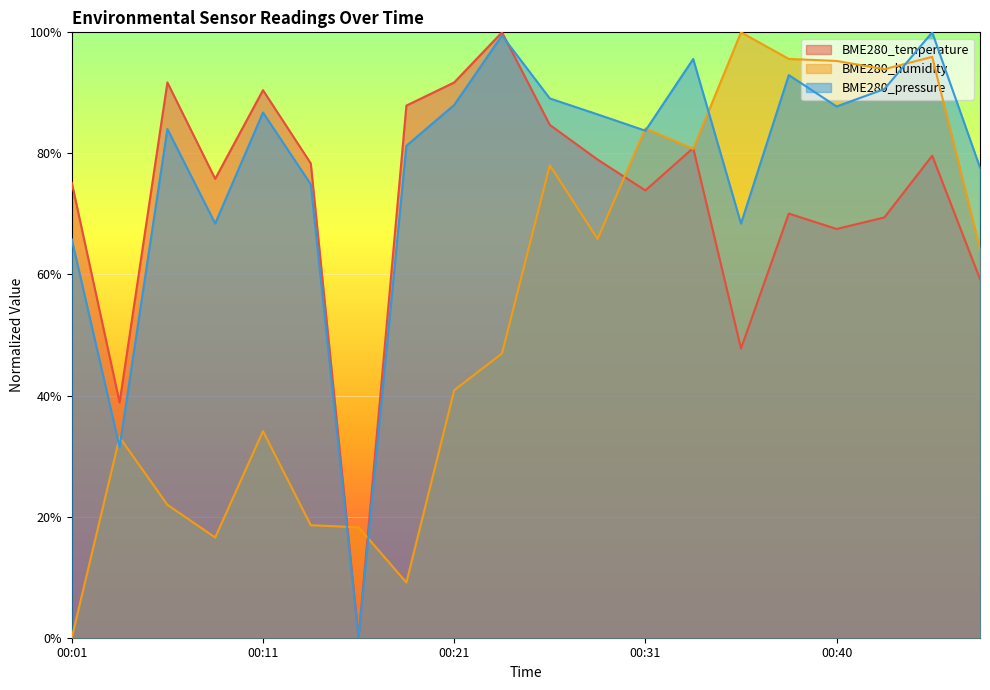

The BME280_temperature series shows 0.0 at 00:16. True or false?

True